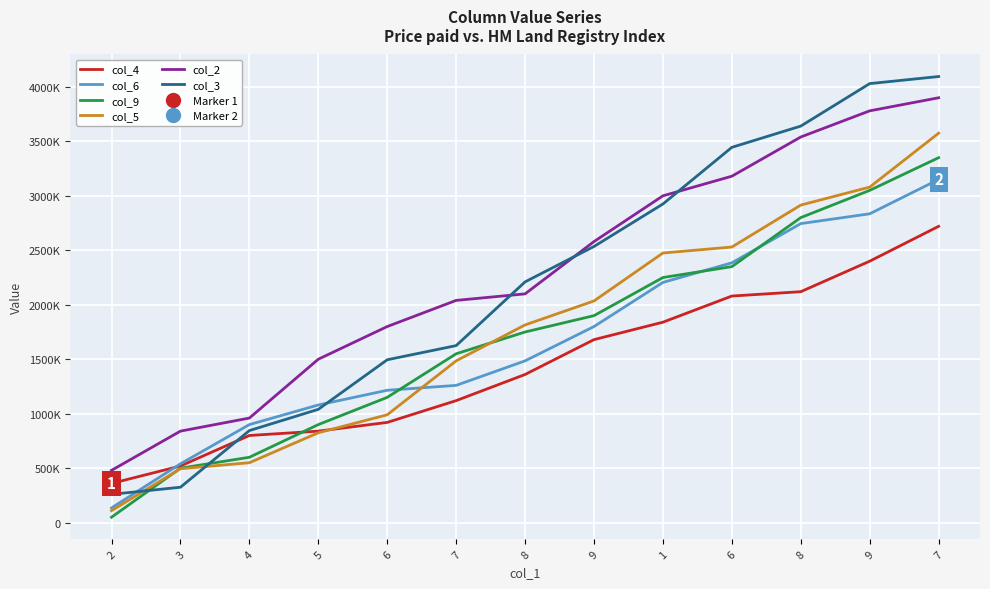

What is the label of the 8th point from the right?

7